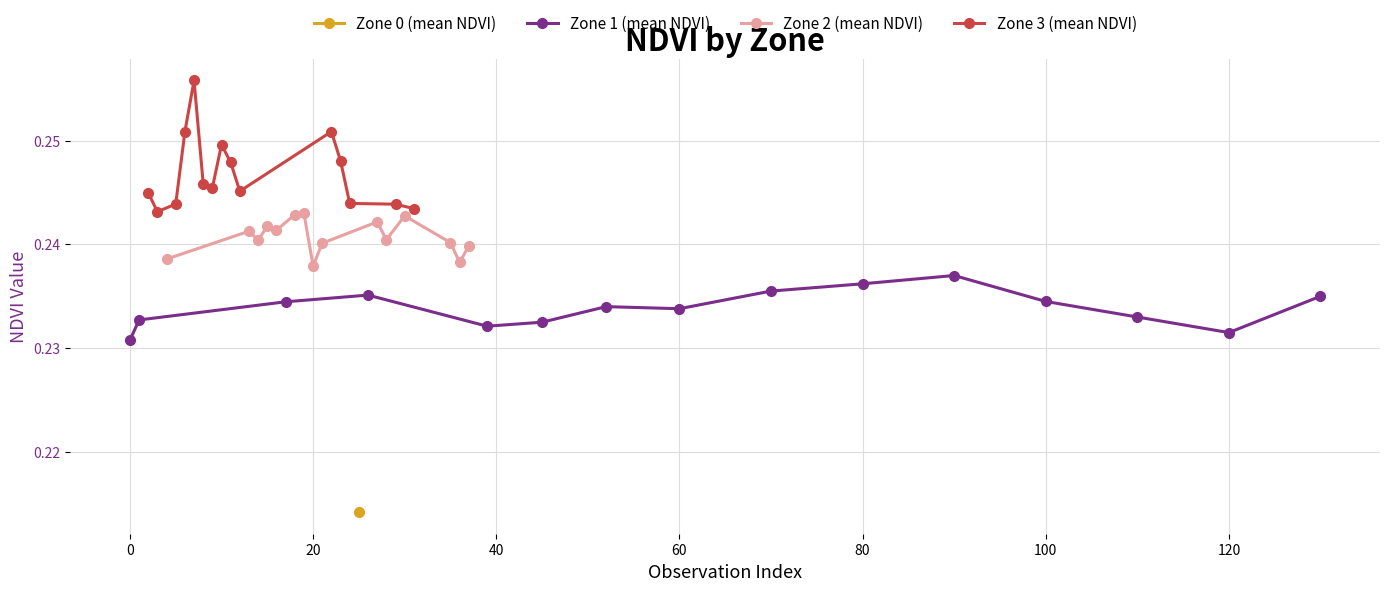

Count the Zone 1 (mean NDVI) values in the range 0 to 1.

15